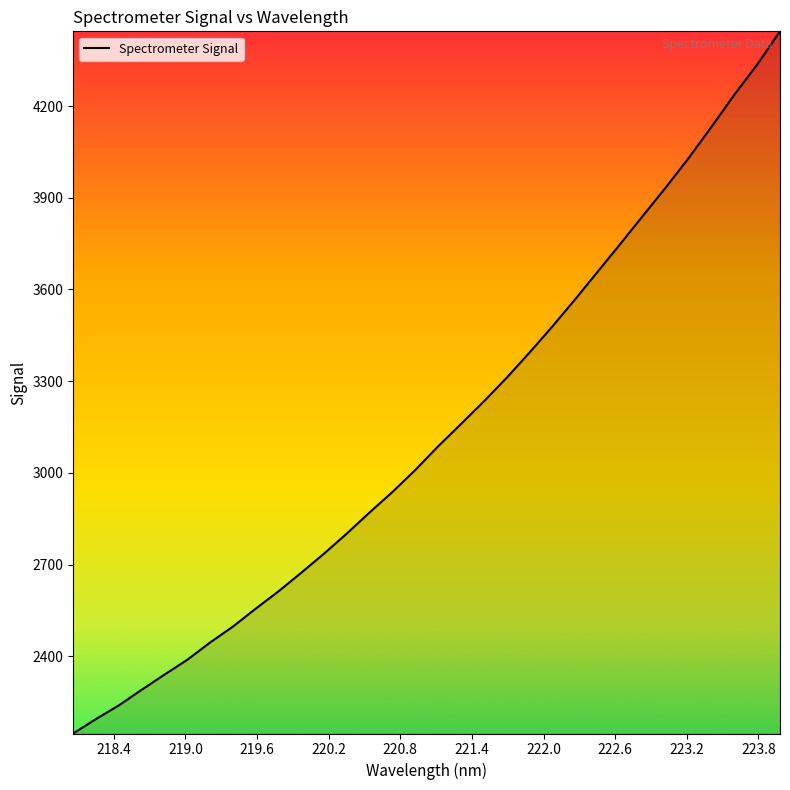

Is this an area chart (filled region under the line)?

No